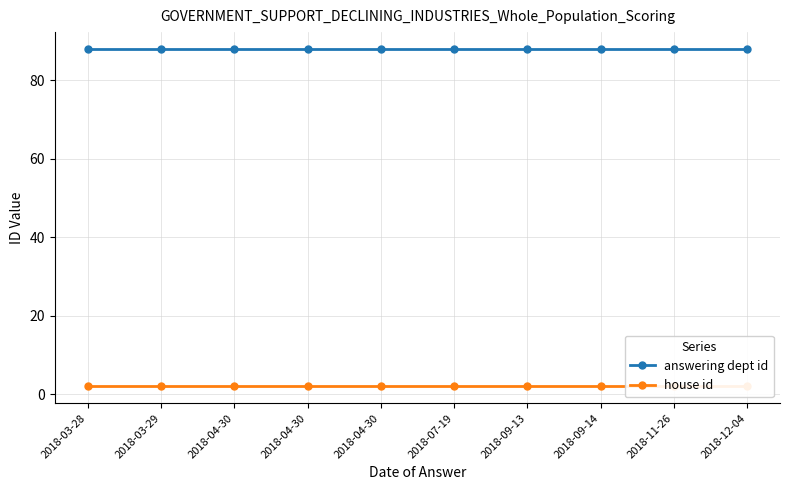

List the labels in order of house id value, largest first.

2018-03-28, 2018-03-29, 2018-04-30, 2018-04-30, 2018-04-30, 2018-07-19, 2018-09-13, 2018-09-14, 2018-11-26, 2018-12-04